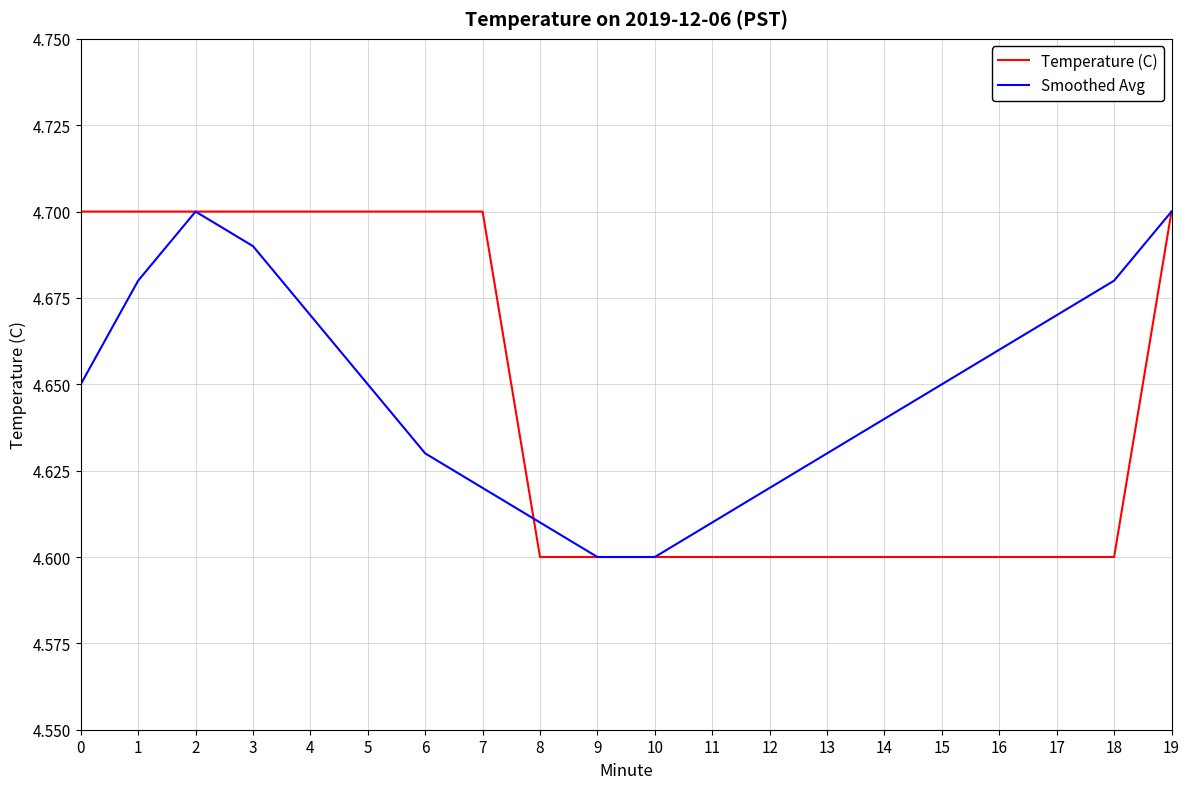

True or false: Smoothed Avg has a value of 4.7 at 4.

True